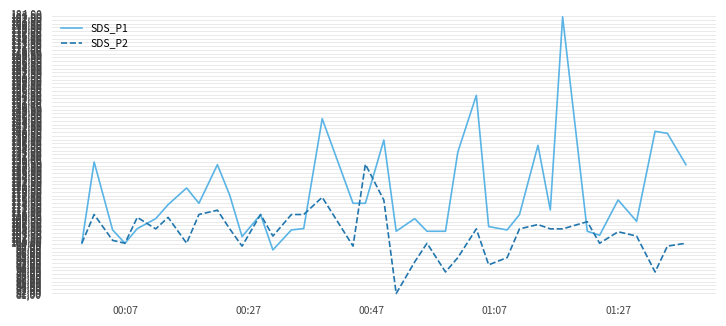

What are all the series names shown in the legend?

SDS_P1, SDS_P2